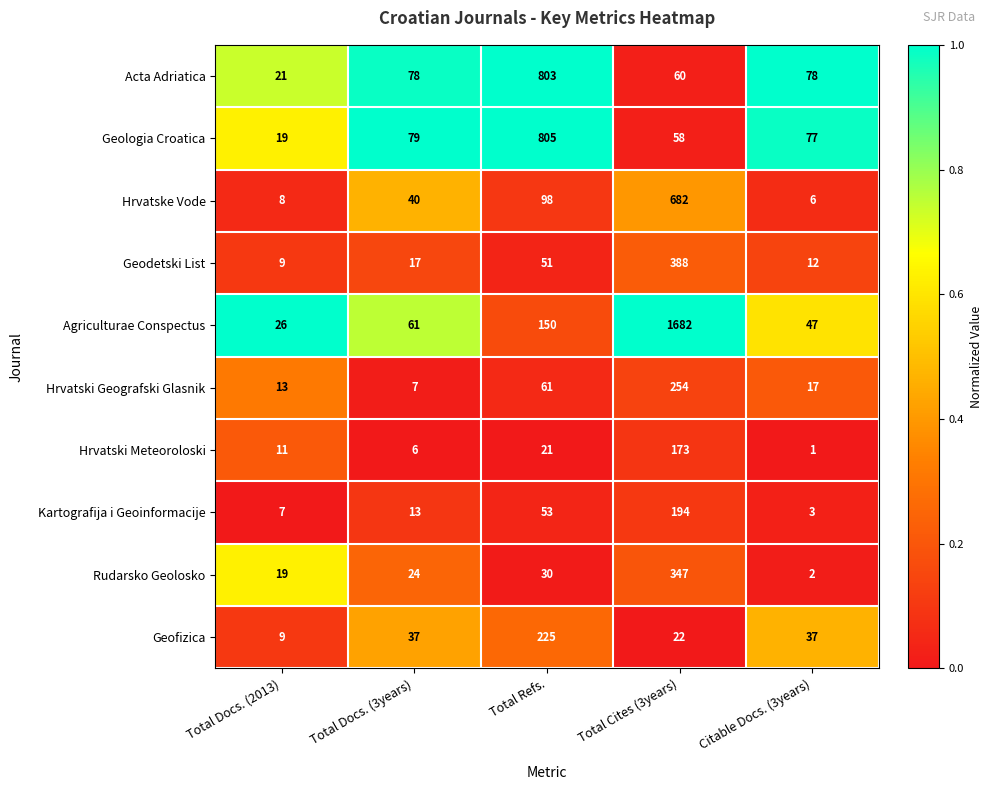

Which series changed the most between Total Docs. (2013) and Total Refs.?

Geologia Croatica